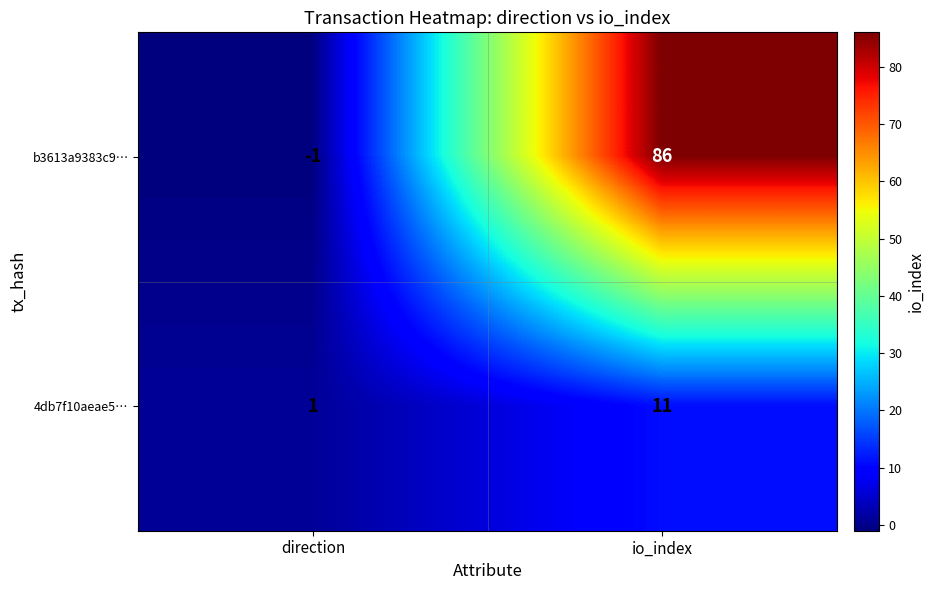

Which series changed the most between direction and io_index?

b3613a9383c9…